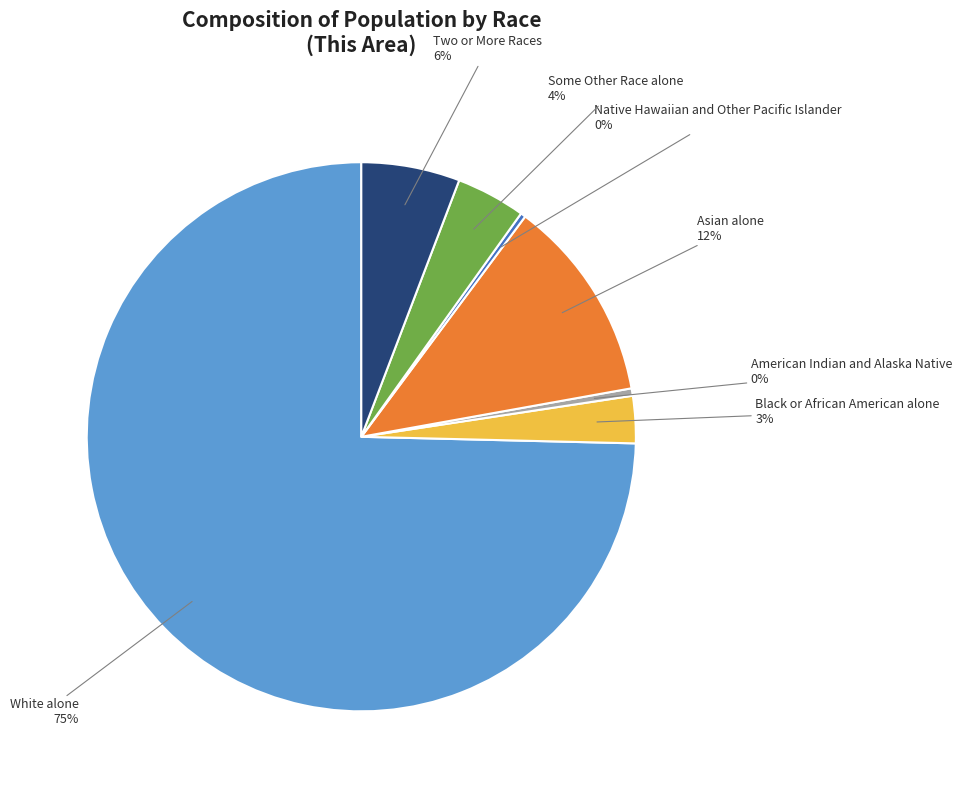

Is there a majority slice in this chart?

Yes